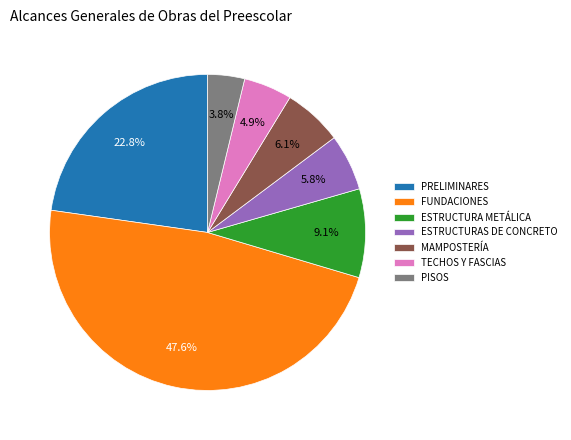

Which category has the biggest portion of the pie?

FUNDACIONES